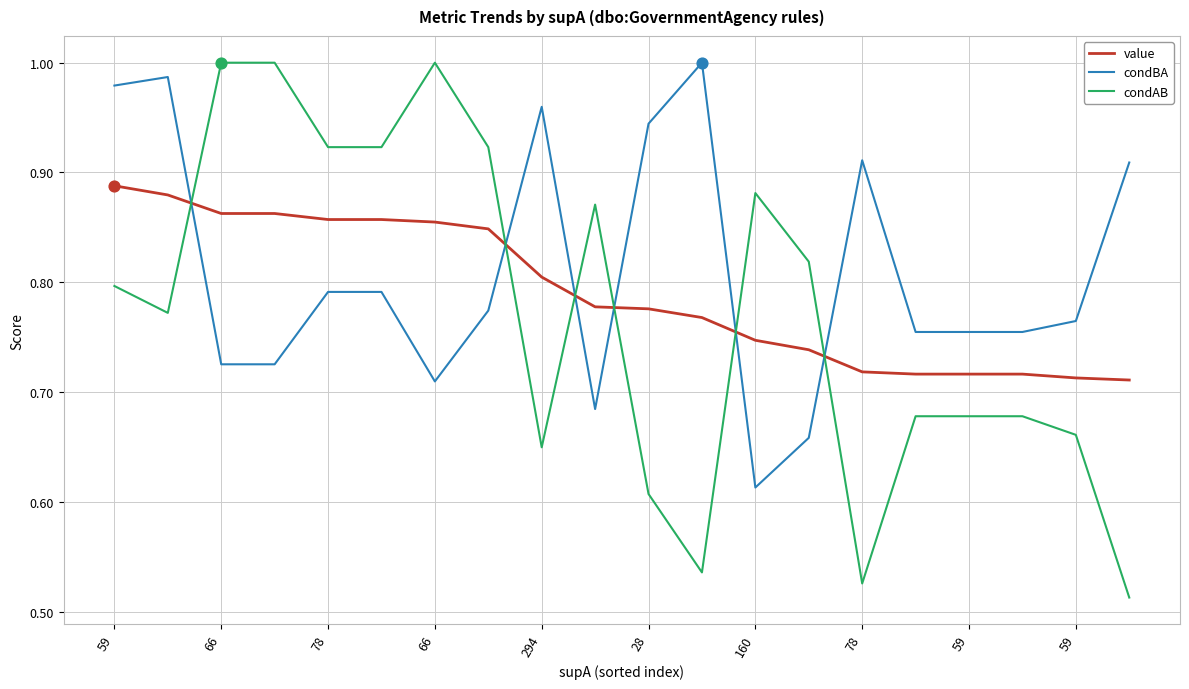

How many intersections are there between value and condBA?

6